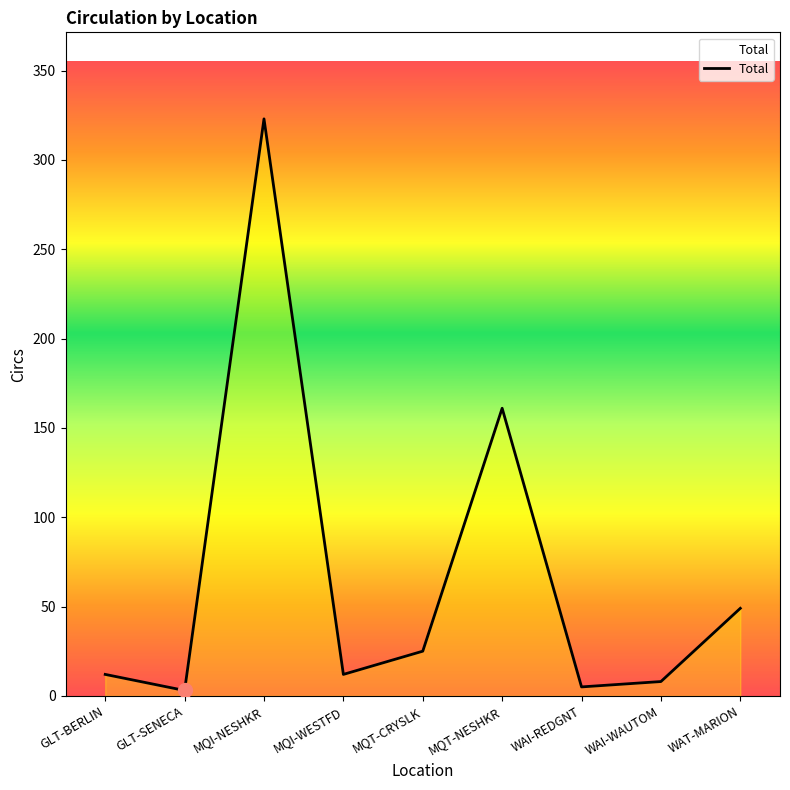

True or false: the data has more than 0 interior local peaks.

True